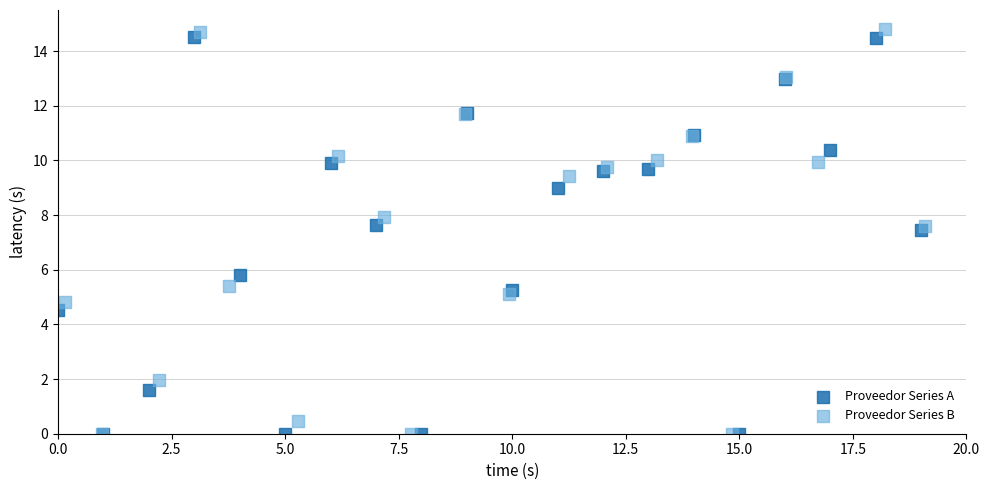

Which series has the largest Y range (max minus min)?

Proveedor Series B